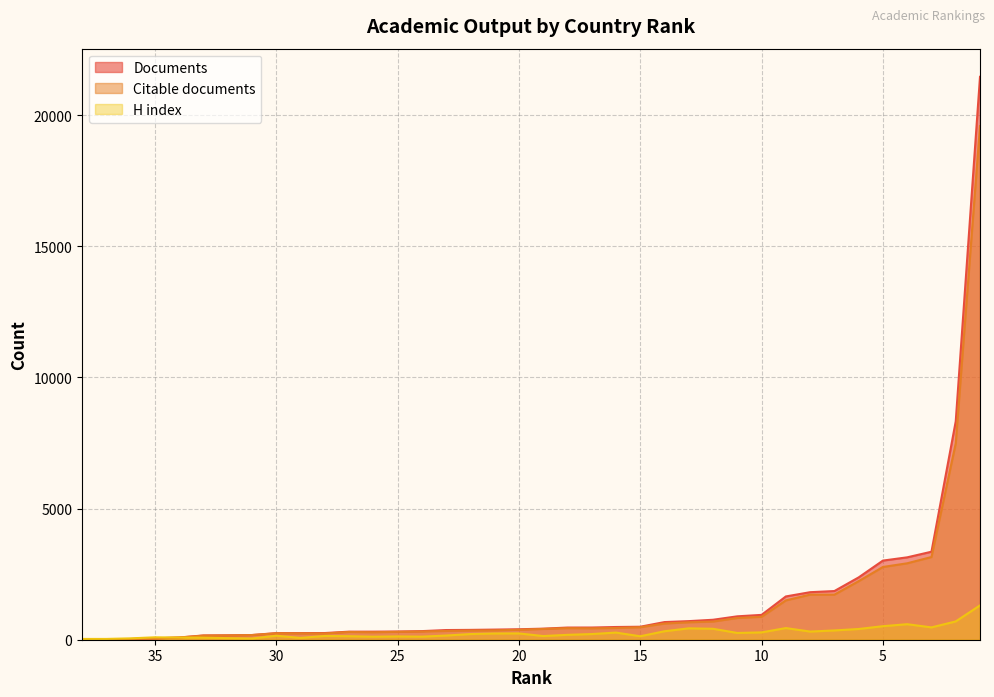

Between 23 and 2, which series saw the biggest shift?

Documents